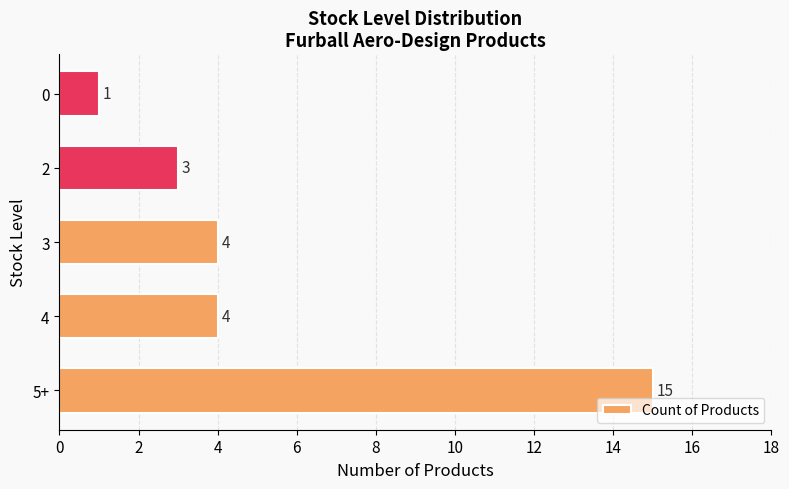

What is the difference between the second highest and minimum values?

3